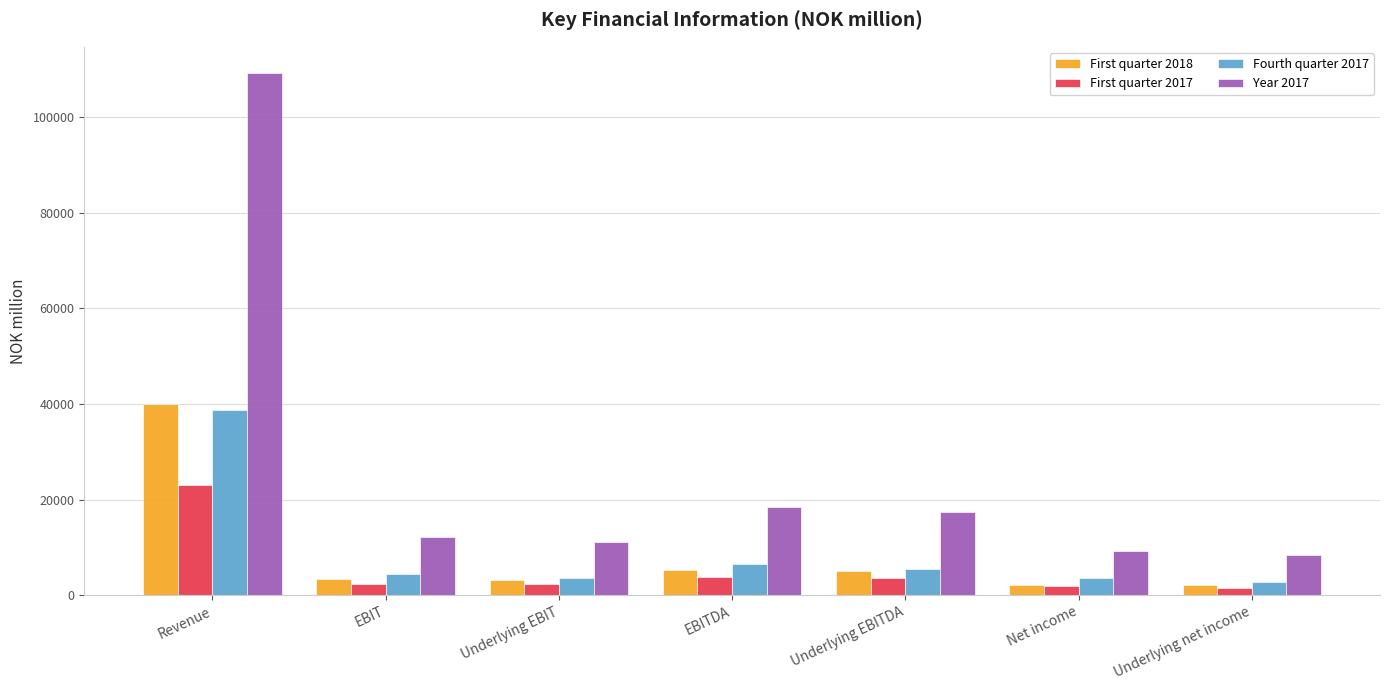

What value does the Year 2017 series have at Underlying net income?

8396